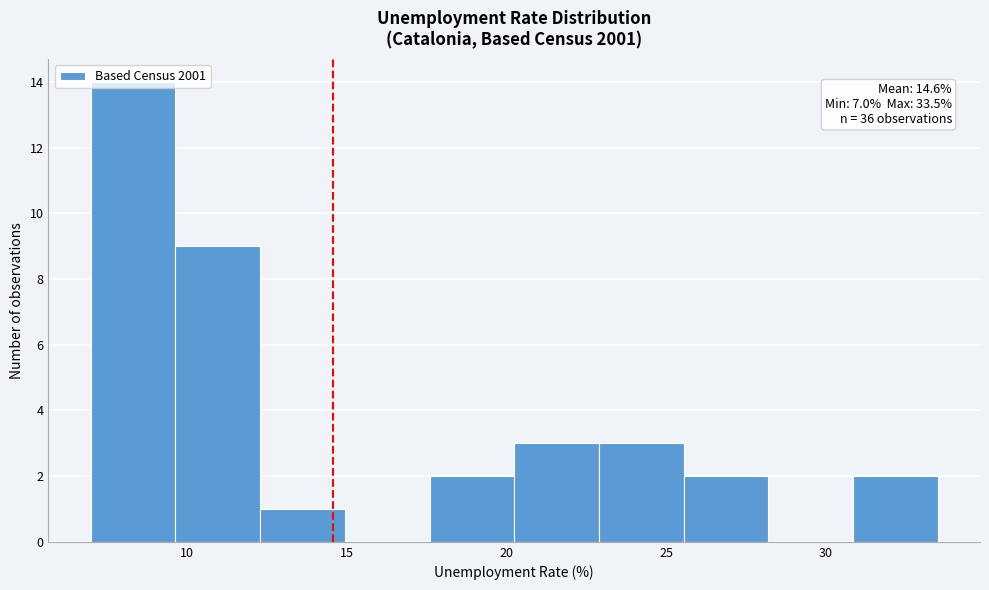

Which range on the x-axis has the tallest bar?

7.00 to 9.65